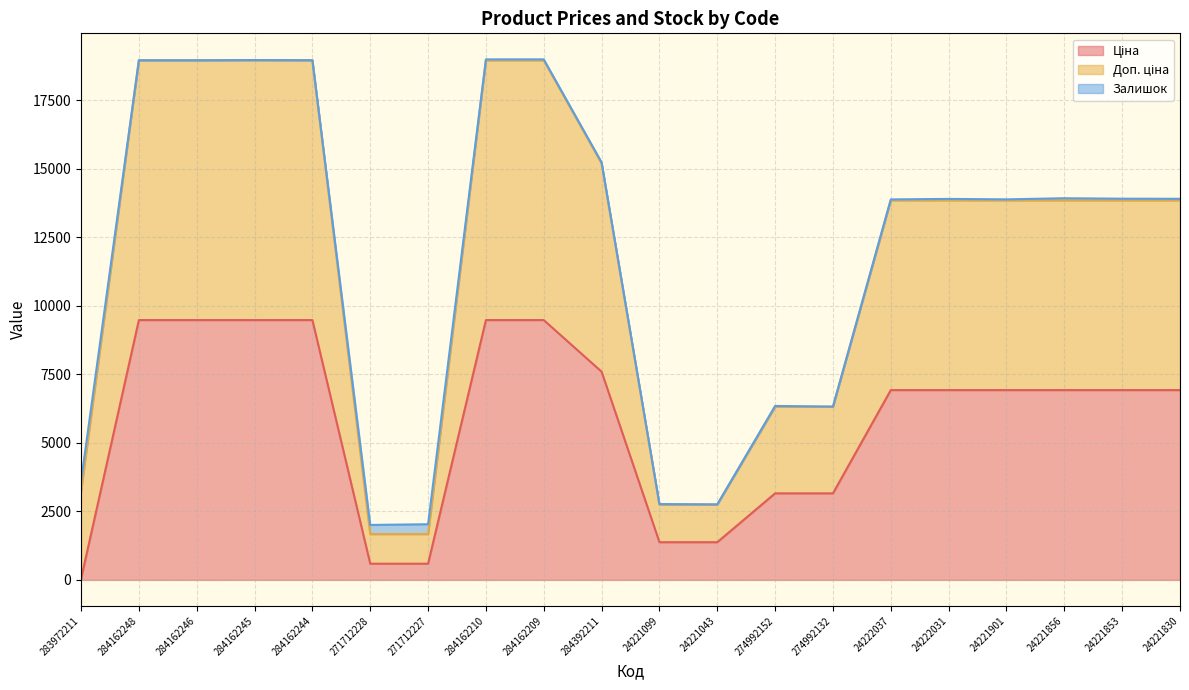

Is it true that Доп. ціна equals 24970.9 at 24221856?

False